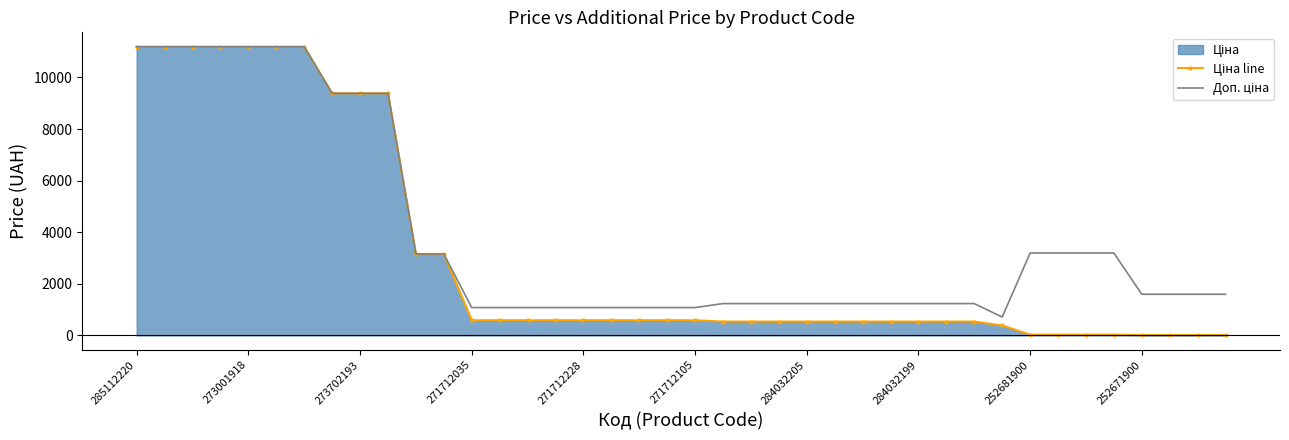

How many values in the Доп. ціна series are below 1597?

20